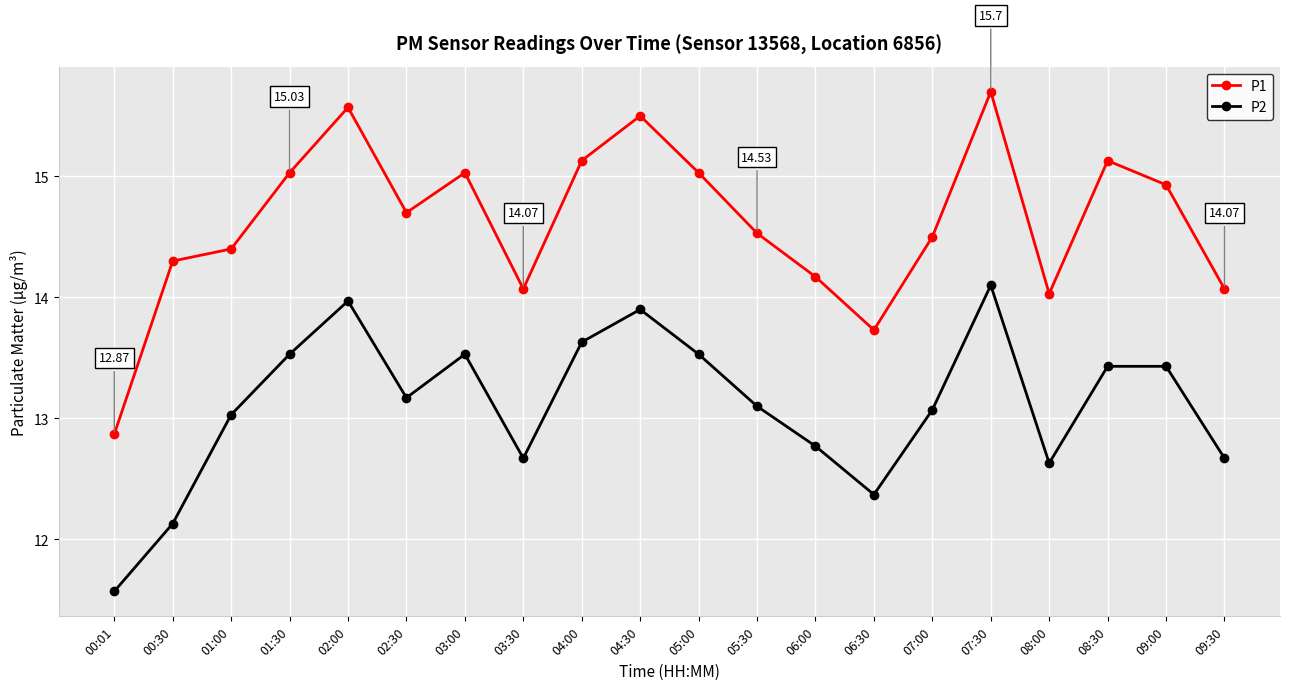

What is the spread (max minus min) of values at 06:30?

1.4